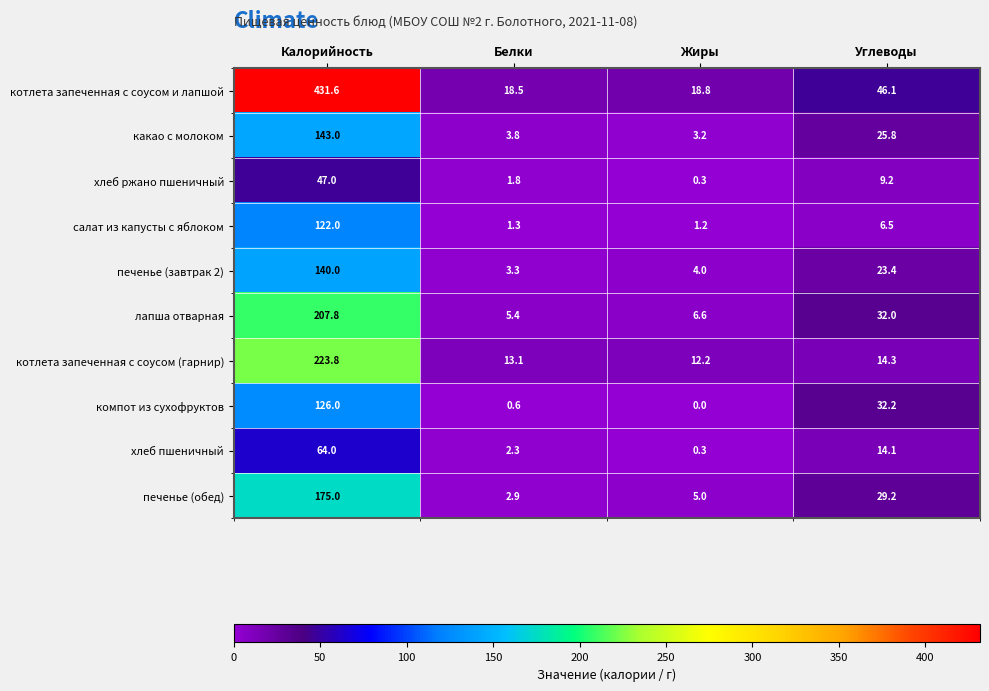

What is the sum of all печенье (завтрак 2) values?

170.7